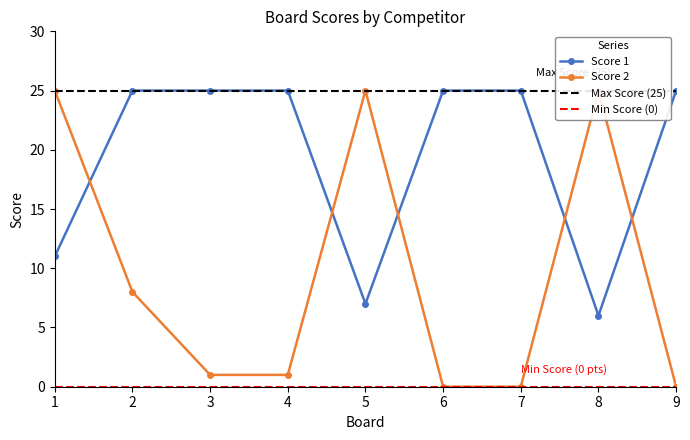

Rank the series at 3 from highest to lowest value.

Score 1, Score 2